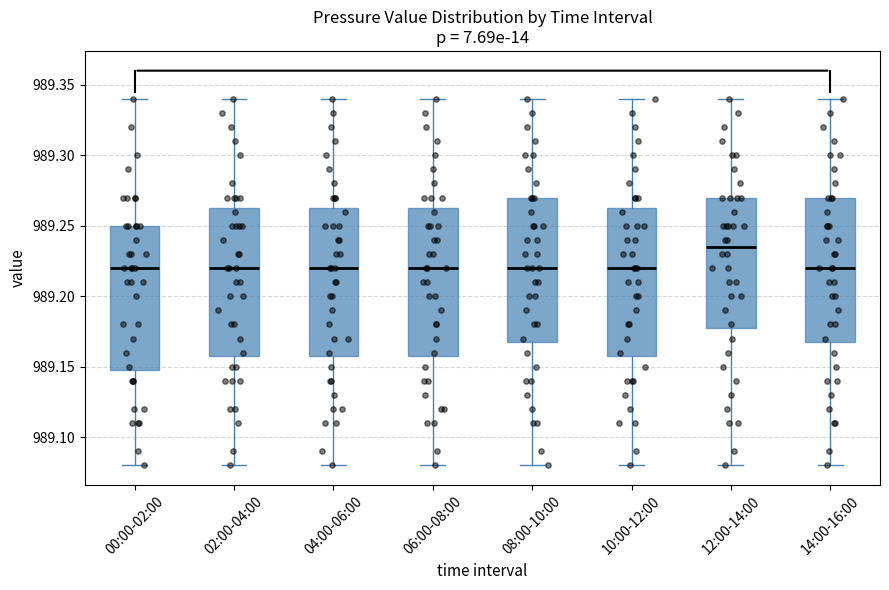

Reading left to right, read every box against the y-axis: the position of its median line, the range the box covers, and the ends of its whiskers. The values are not printed on the chart, so give them approximately, as read against the axis.

00:00-02:00: median 989.220, box 989.150 to 989.250, whiskers 989.080 to 989.340
02:00-04:00: median 989.220, box 989.160 to 989.265, whiskers 989.080 to 989.340
04:00-06:00: median 989.220, box 989.160 to 989.265, whiskers 989.080 to 989.340
06:00-08:00: median 989.220, box 989.160 to 989.265, whiskers 989.080 to 989.340
08:00-10:00: median 989.220, box 989.170 to 989.270, whiskers 989.080 to 989.340
10:00-12:00: median 989.220, box 989.160 to 989.265, whiskers 989.080 to 989.340
12:00-14:00: median 989.235, box 989.180 to 989.270, whiskers 989.080 to 989.340
14:00-16:00: median 989.220, box 989.170 to 989.270, whiskers 989.080 to 989.340